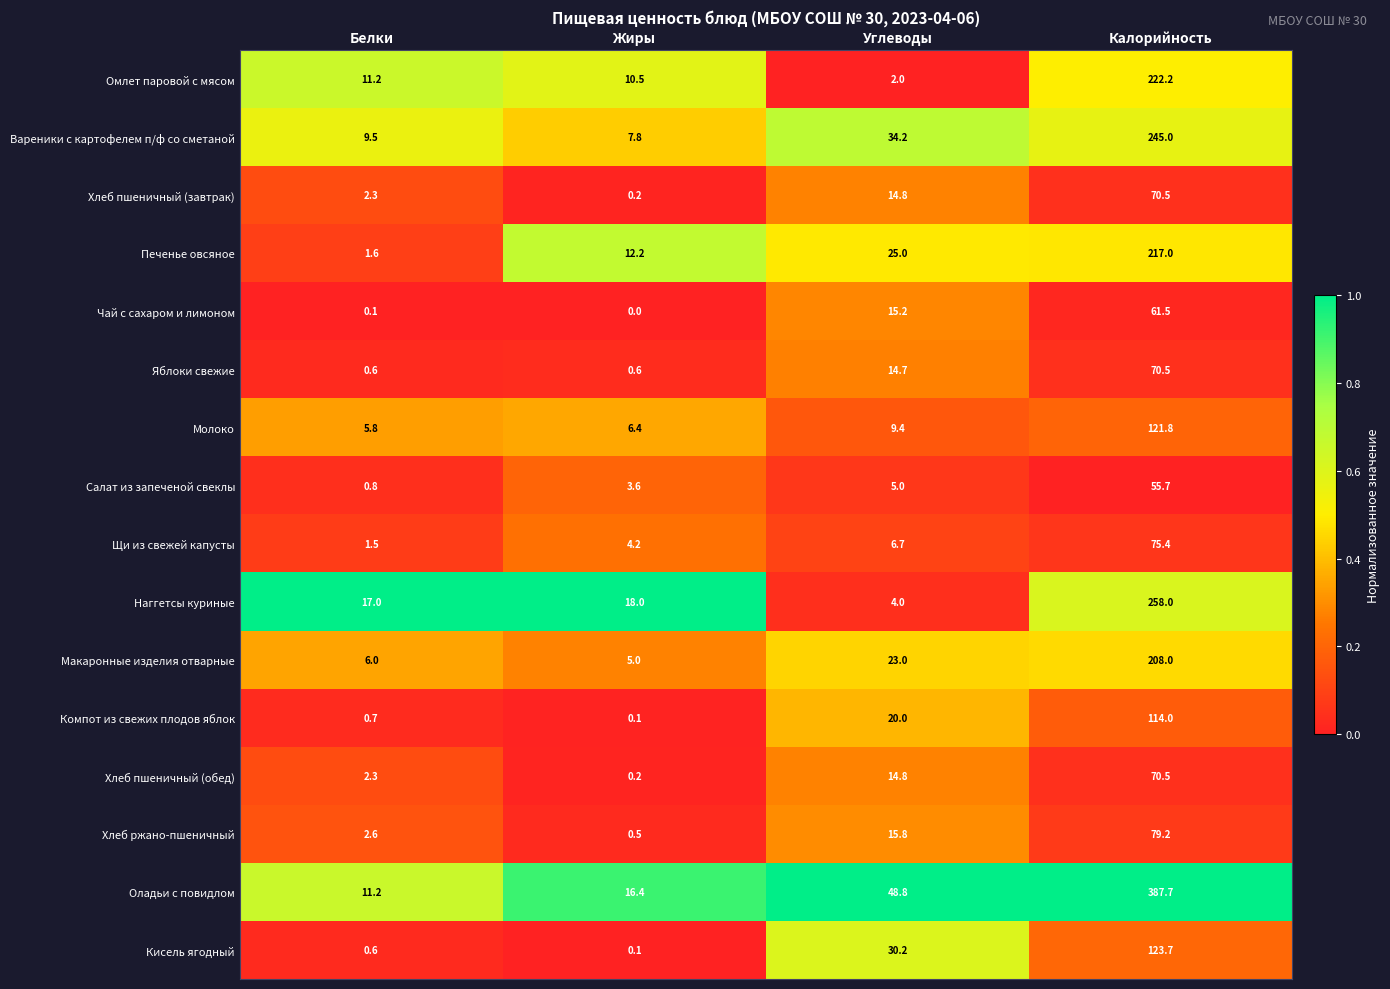

What is the difference between the Макаронные изделия отварные values at Углеводы and Белки?

17.0